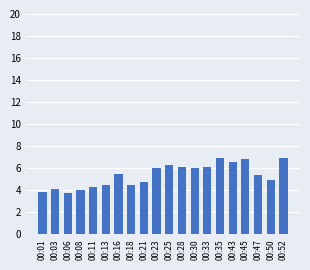

The chart shows a value of 6.8 at 00:03. True or false?

False